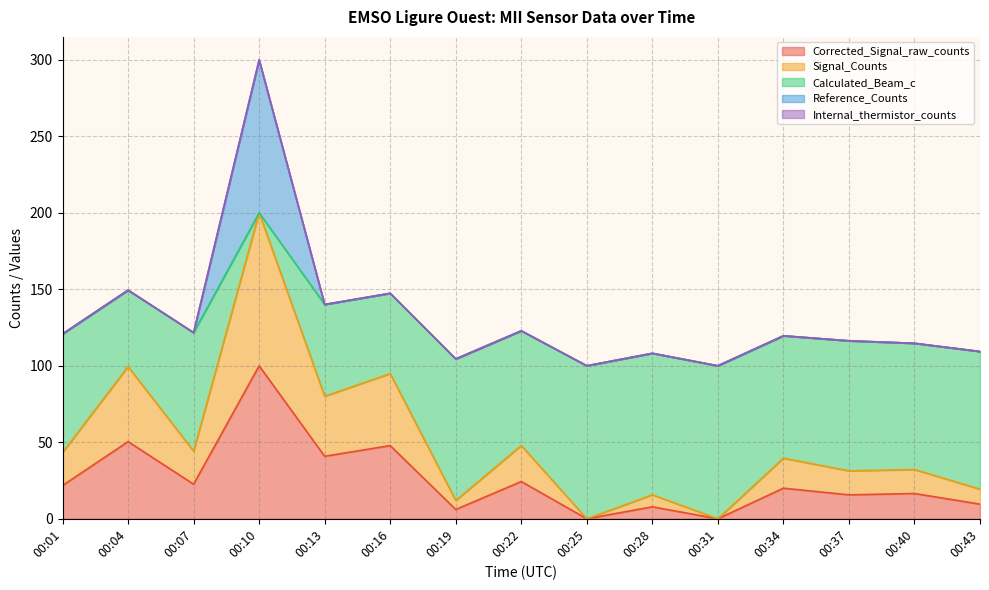

What is the highest value of the Corrected_Signal_raw_counts series?

100.0